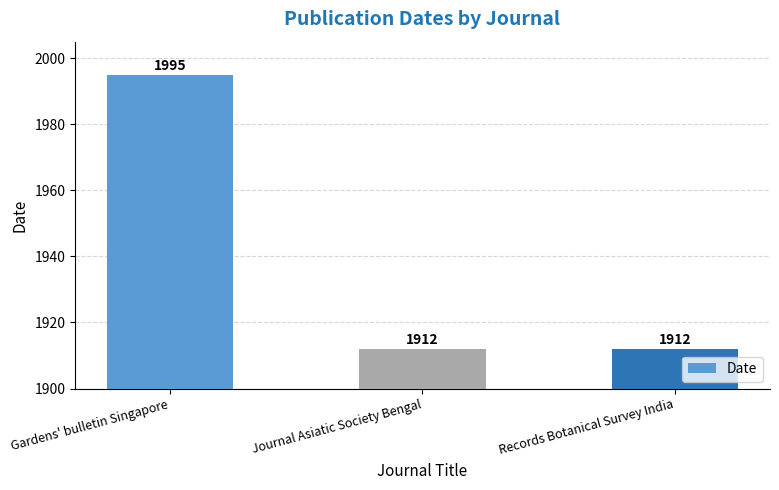

Are the bars horizontal?

No